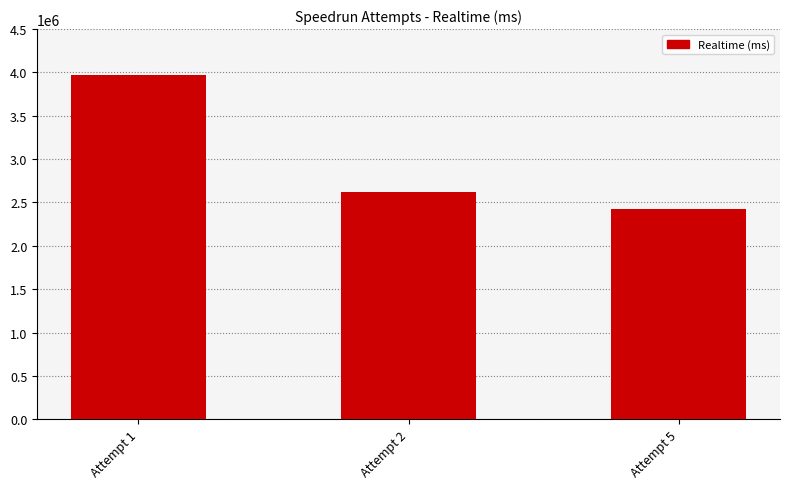

What is the difference between the maximum and minimum values?

1545447